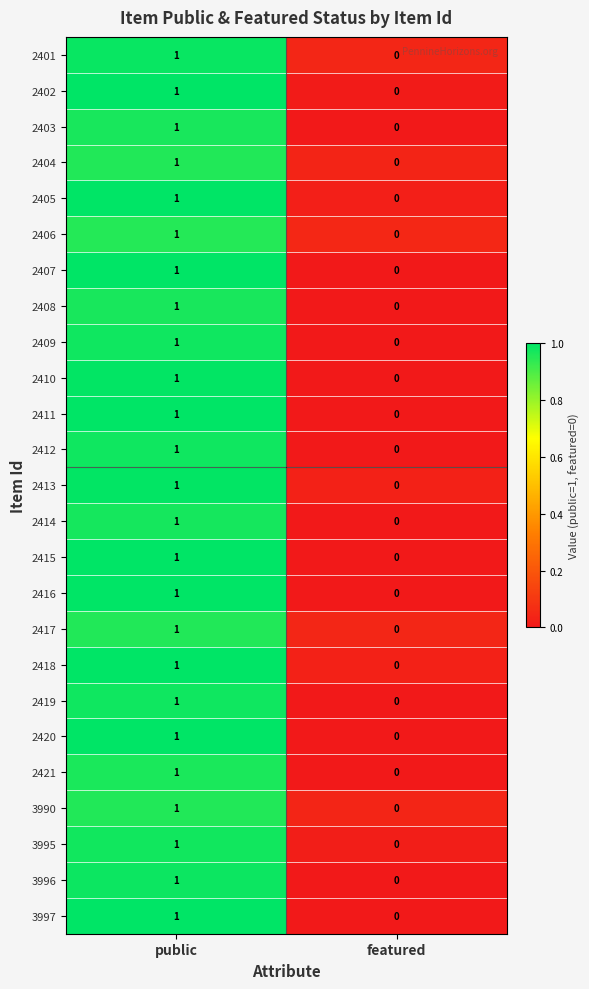

Where is 2412 nearest to the value 0?

featured